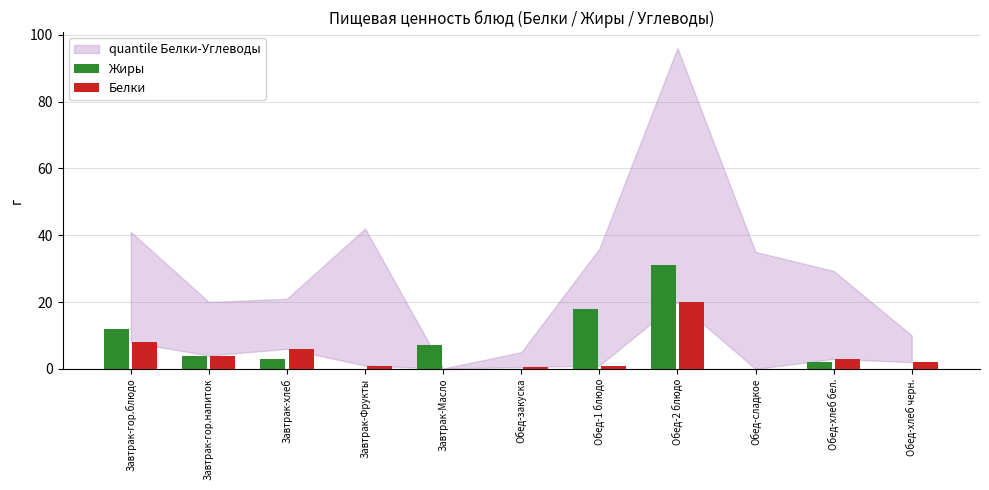

Which has a higher value, Завтрак-Фрукты or Обед-сладкое?

Завтрак-Фрукты